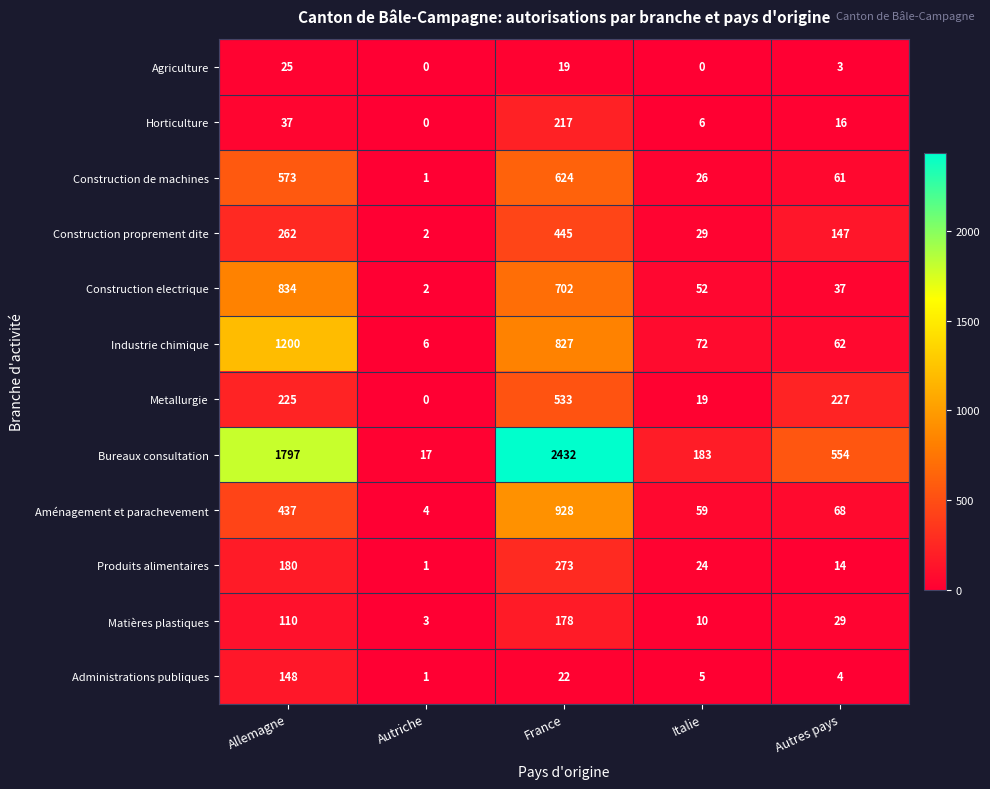

Which series has the largest range (max minus min)?

Bureaux consultation